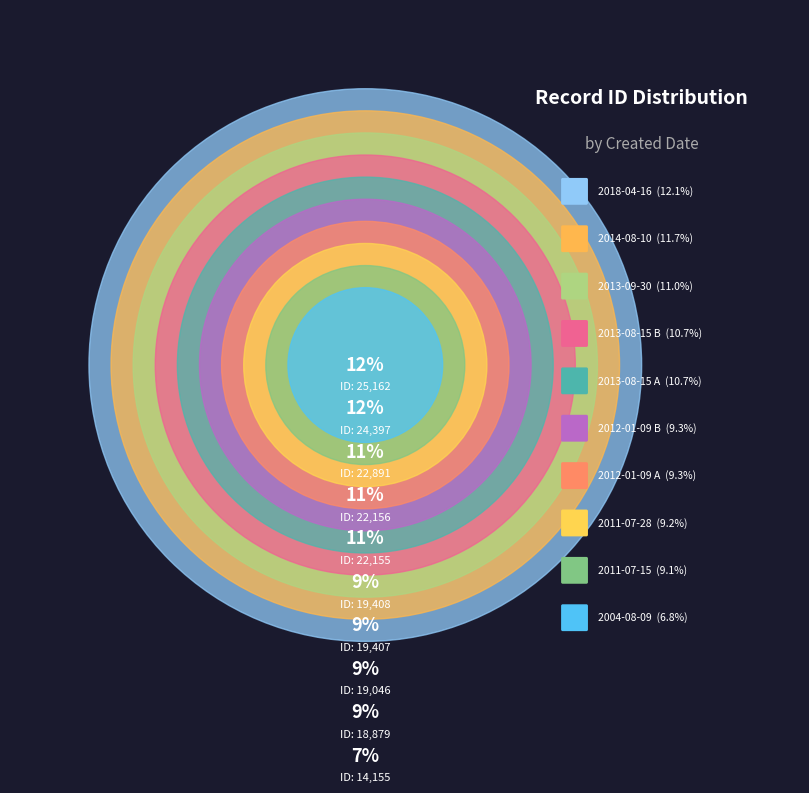

The 2012-01-09 B slice represents 9% of the pie. True or false?

True